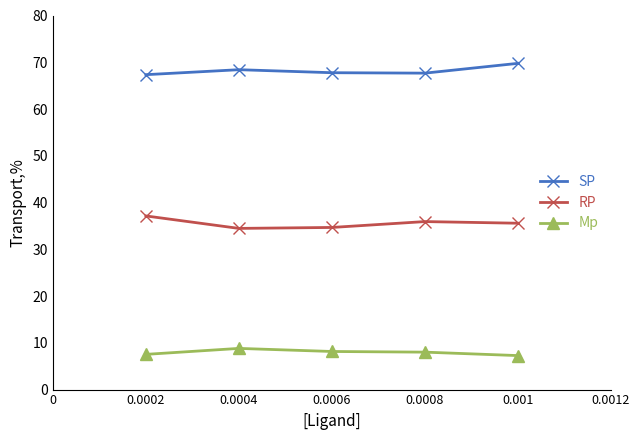

What is the greatest value displayed?

69.8